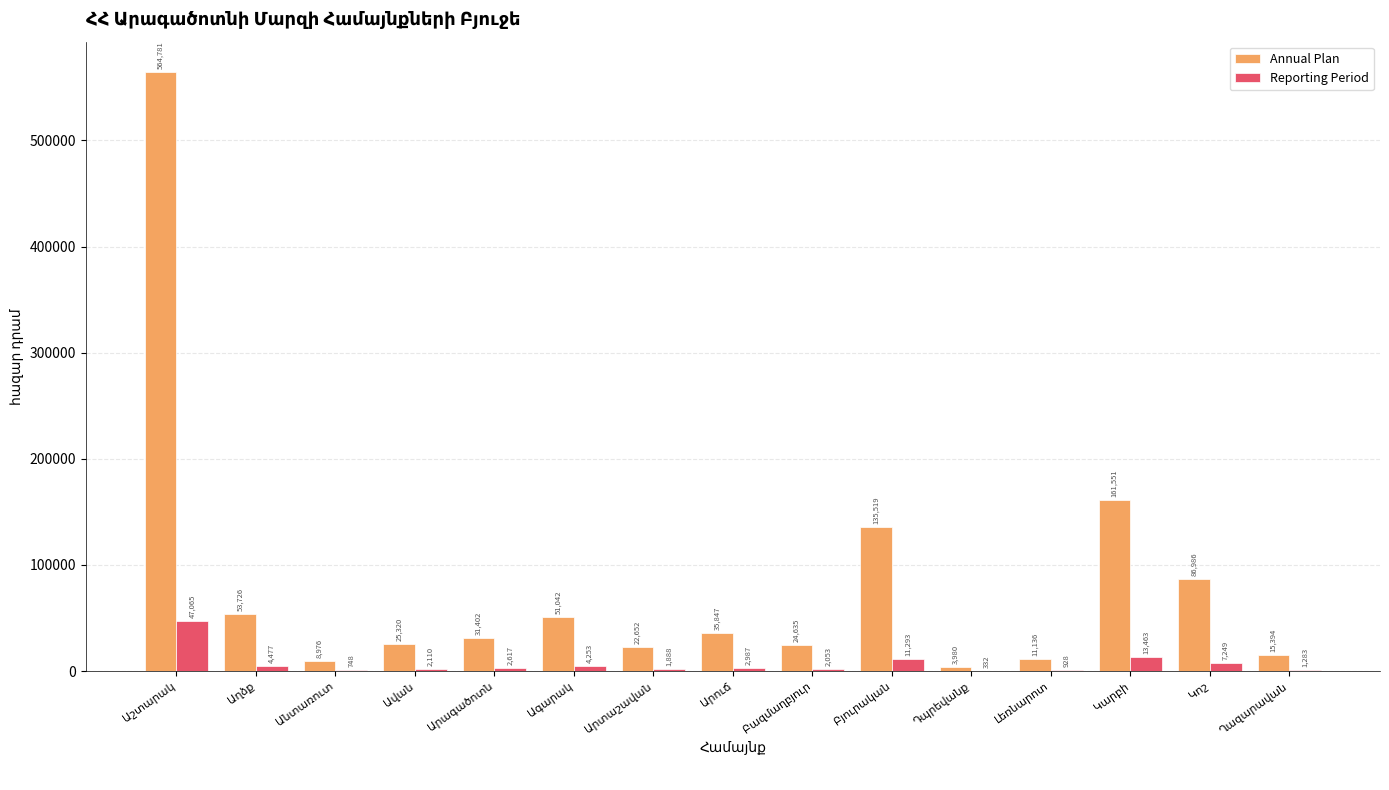

What is the highest value of the Annual Plan series?

564780.8